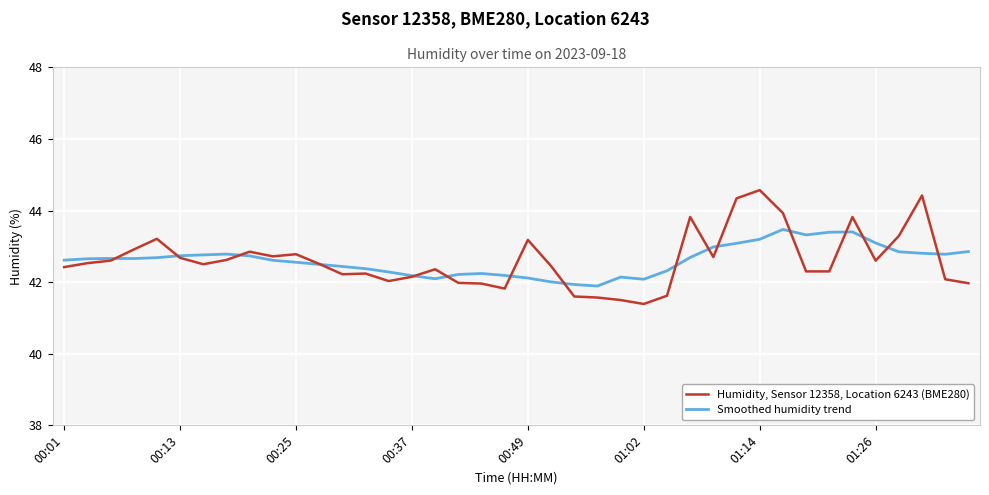

Which series has the widest spread of values?

Humidity, Sensor 12358, Location 6243 (BME280)